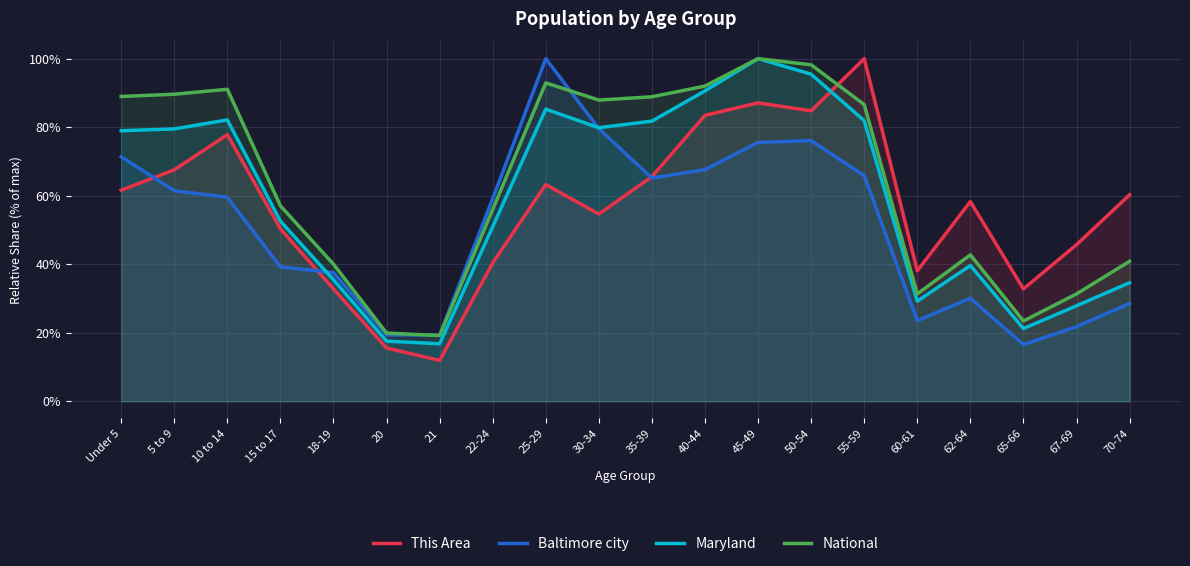

Which series has the largest total across all categories?

National